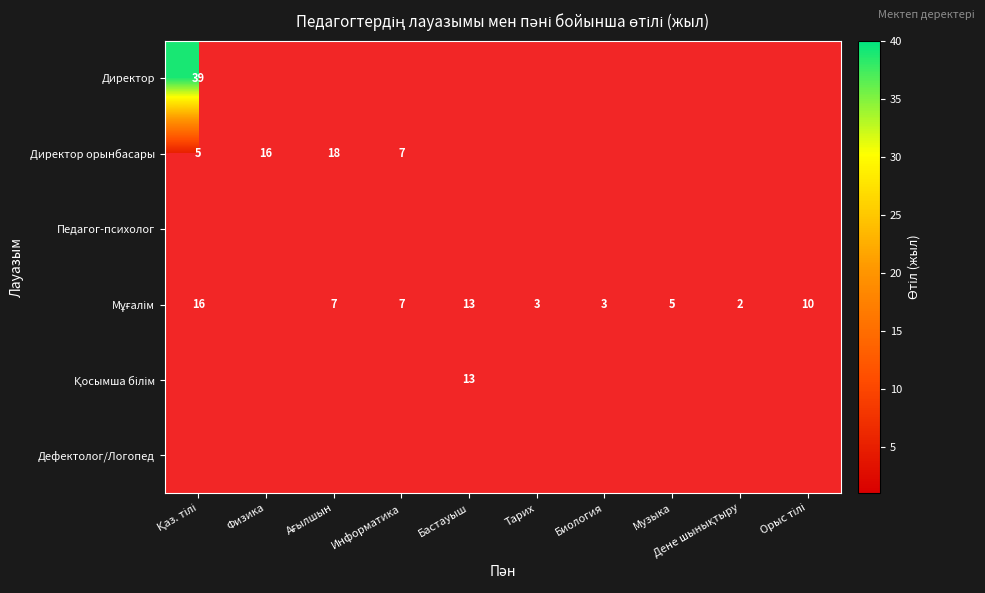

What is the lowest value of the Директор орынбасары series?

5.0